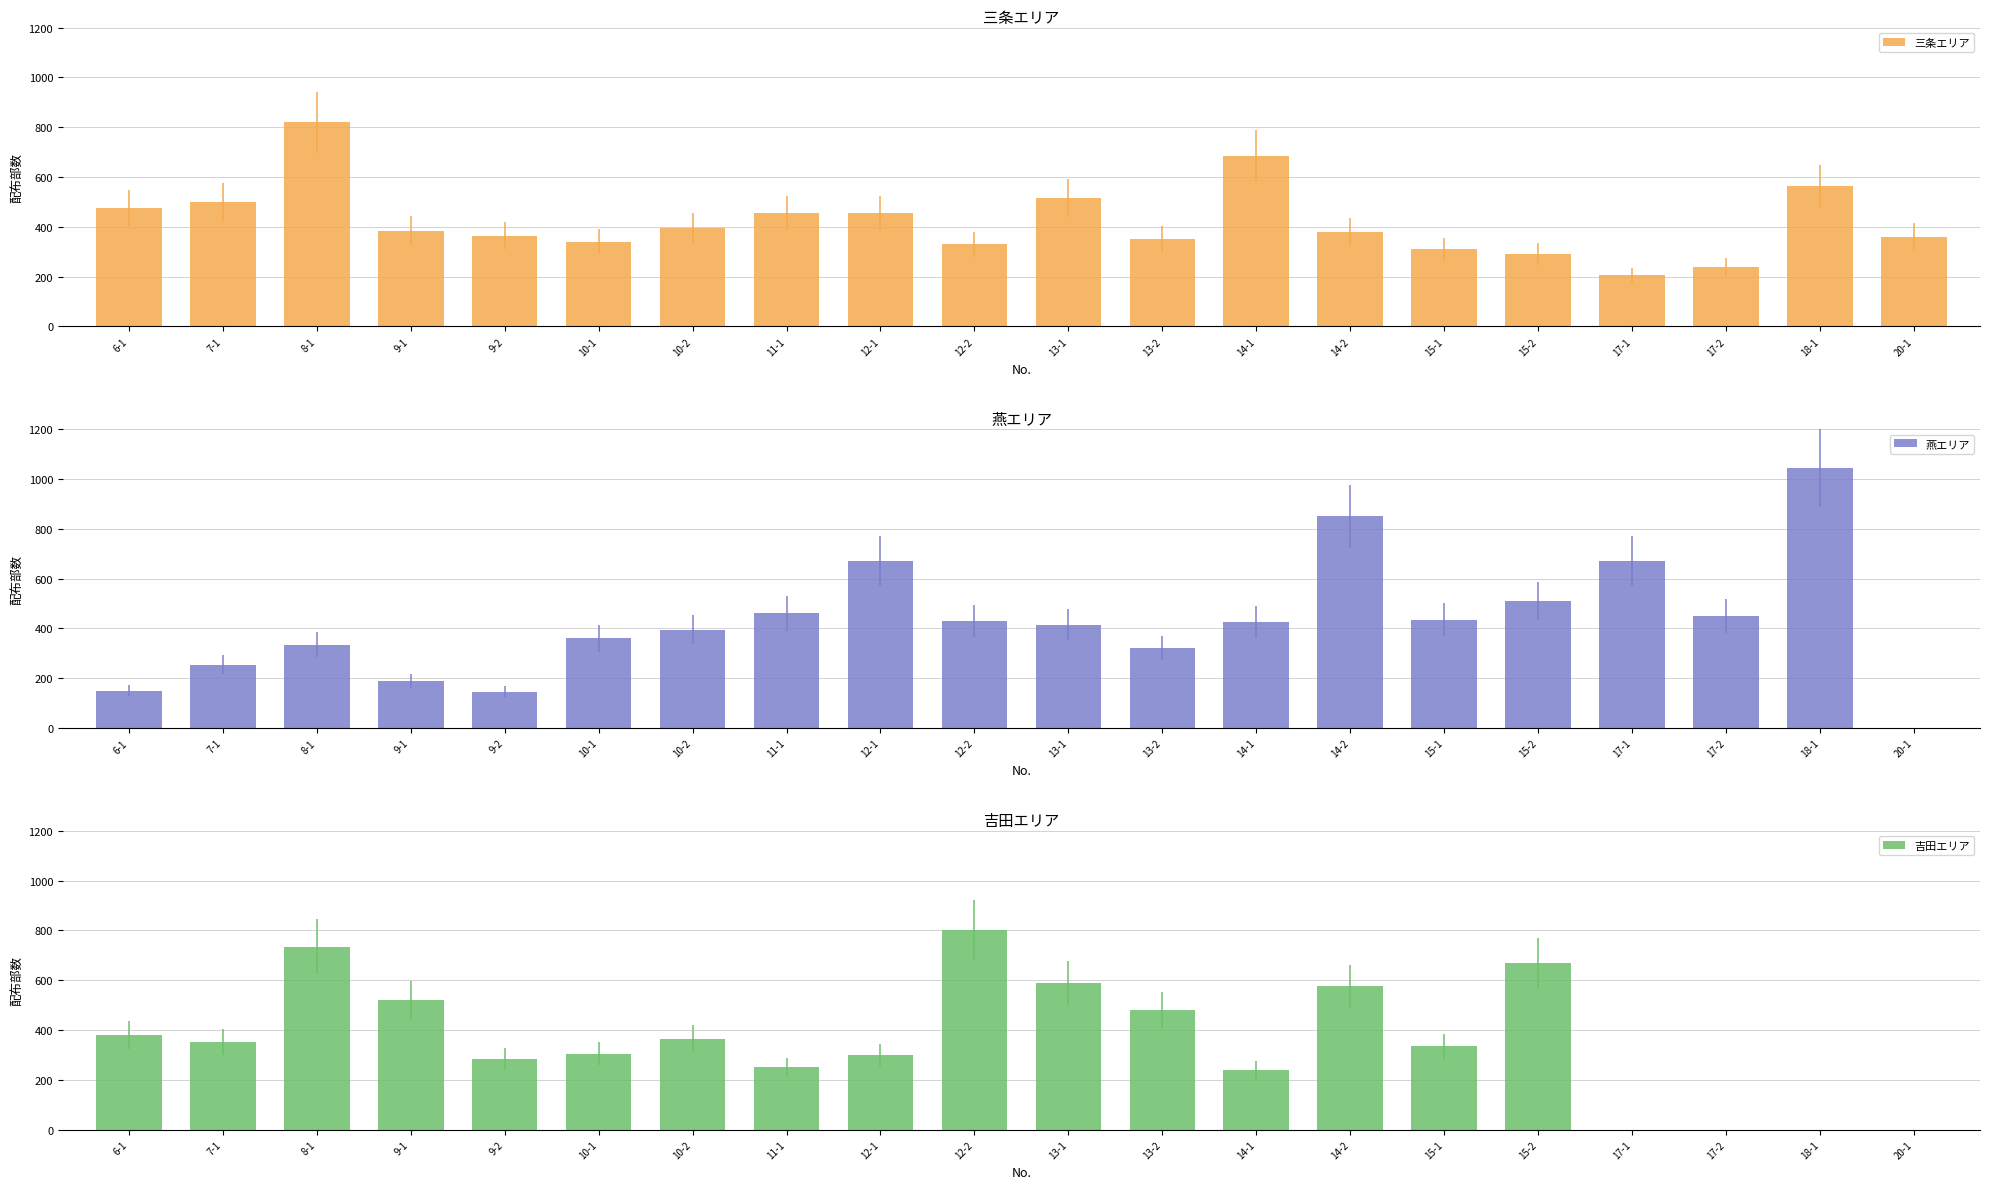

What is the total value across all series at 13-2?

1150